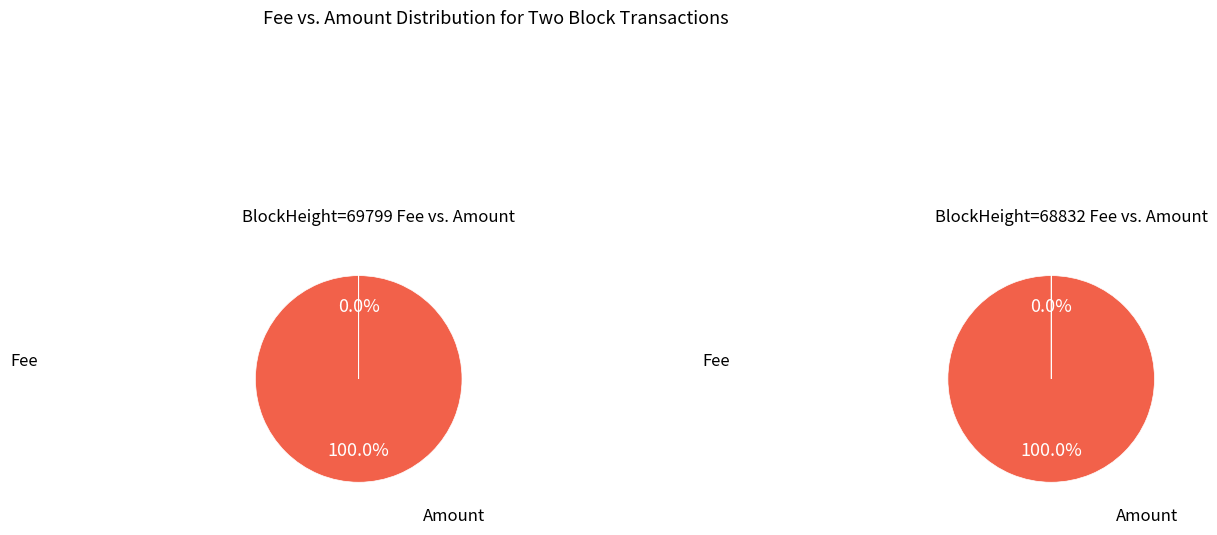

Is Amount the majority of the pie?

Yes